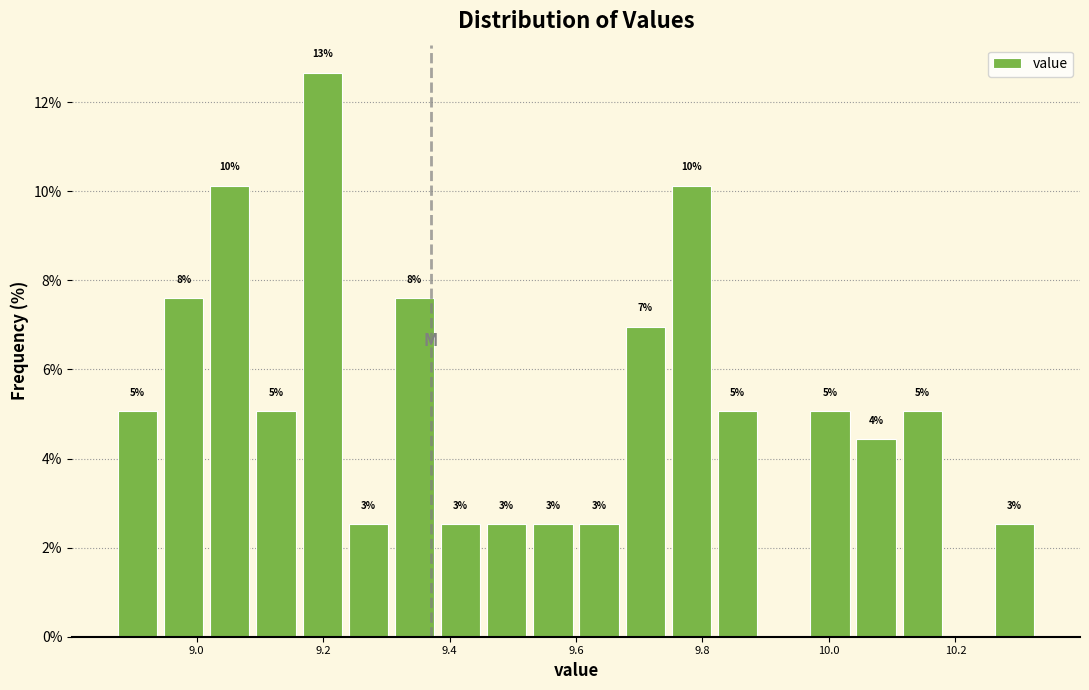

Around what value on the x-axis is the tallest bar? Give the approximate position of its centre, as read against the axis.

9.20